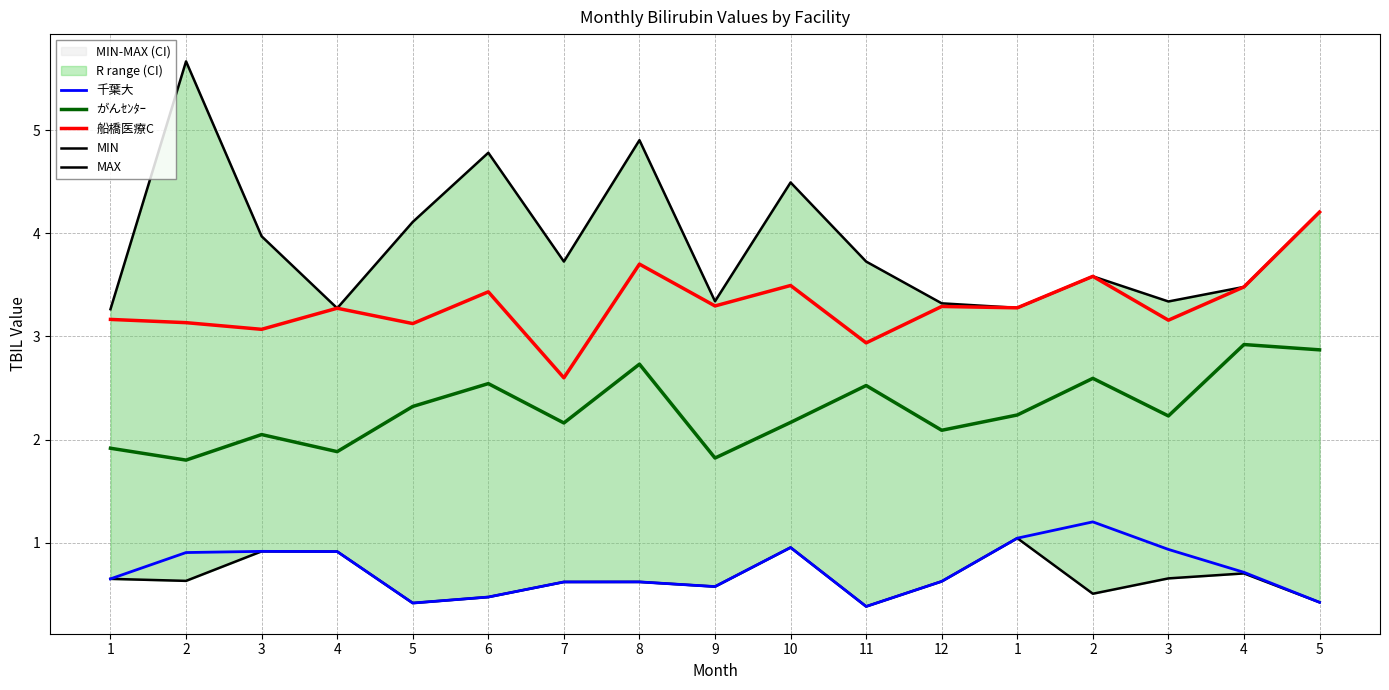

What is the maximum value shown in the chart?

5.7